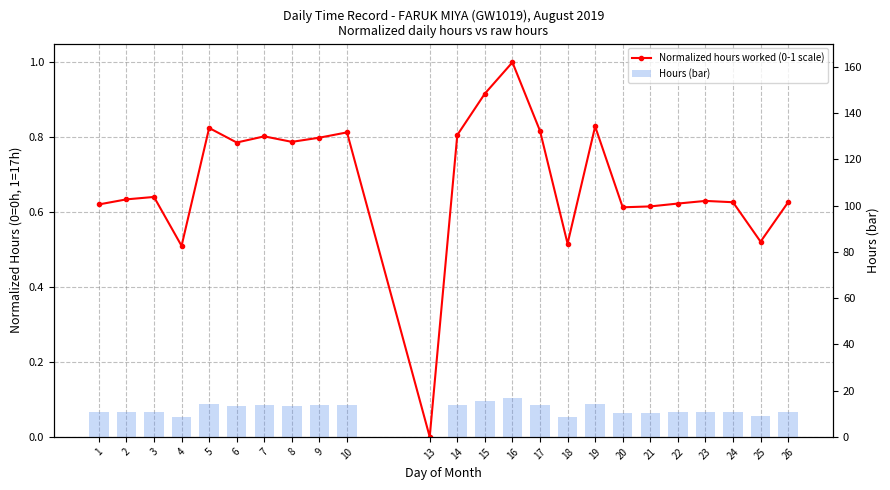

Which series has the largest total across all categories?

Hours (bar)